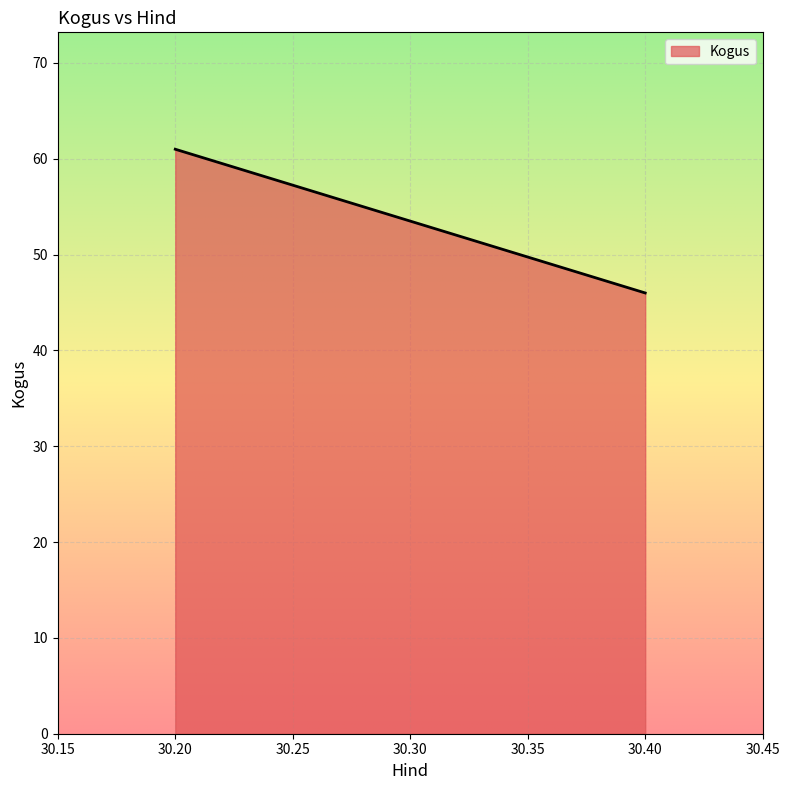

Which label corresponds to the largest value in the chart?

30.20